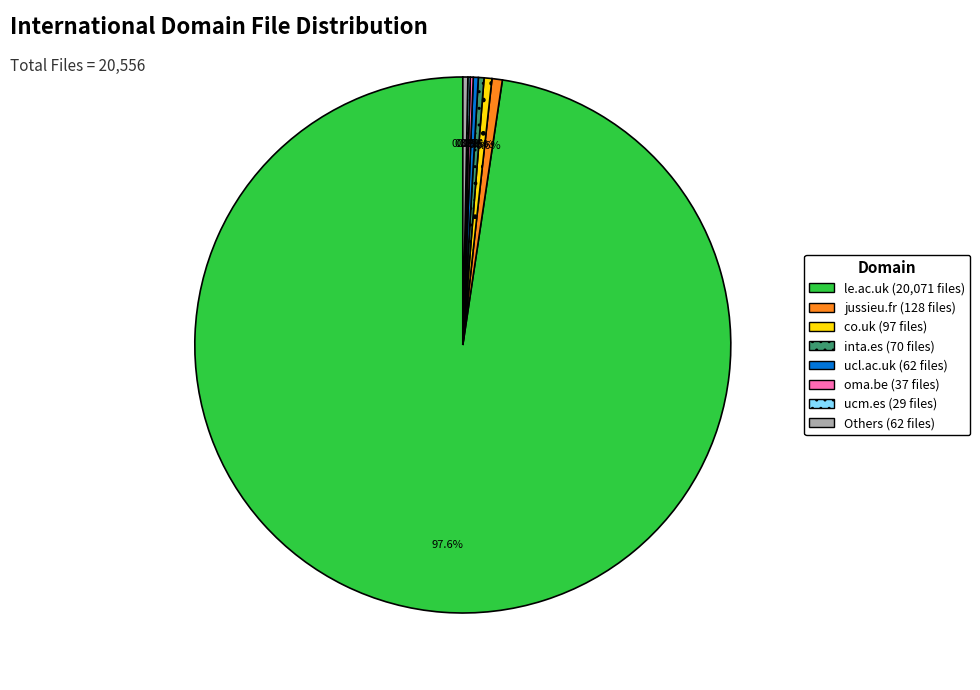

What percentage is NOT represented by inta.es (70 files)?

99.7%